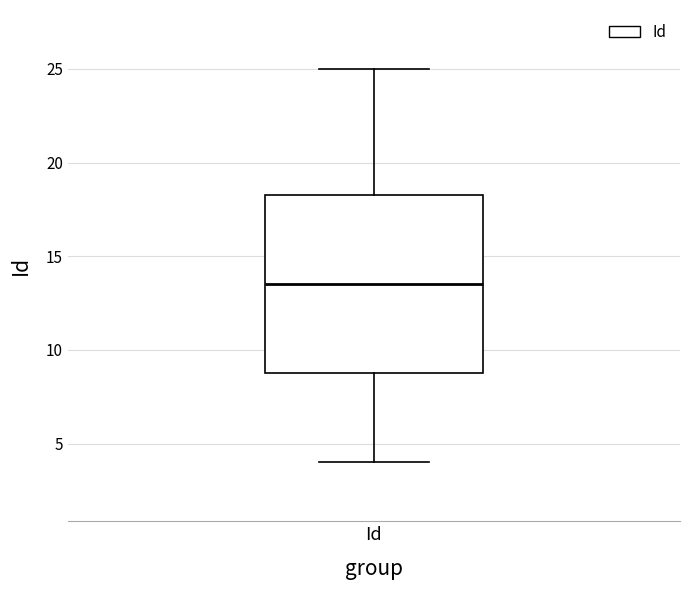

Read this box plot against the y-axis: the position of the median line, the range covered by the box, and the ends of both whiskers. The values are not printed on the chart, so give them approximately, as read against the axis.

median 13.5, box 9.0 to 18.5, whiskers 4.0 to 25.0